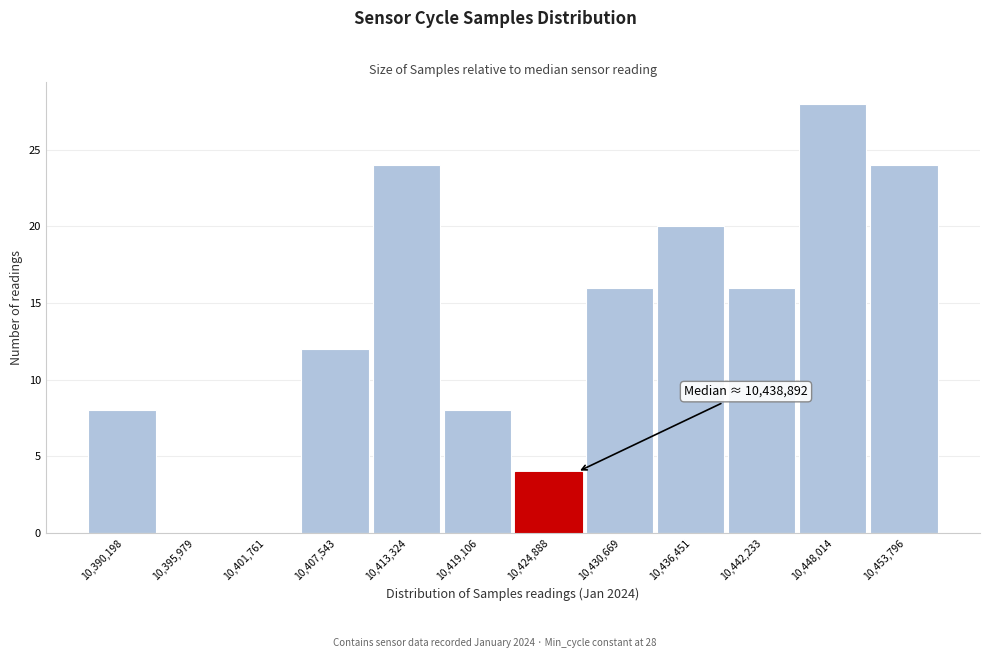

Reading right to left, list all the values displayed in this chart.

10,453,796=24	10,448,014=28	10,442,233=16	10,436,451=20	10,430,669=16	10,424,888=4	10,419,106=8	10,413,324=24	10,407,543=12	10,401,761=0	10,395,979=0	10,390,198=8